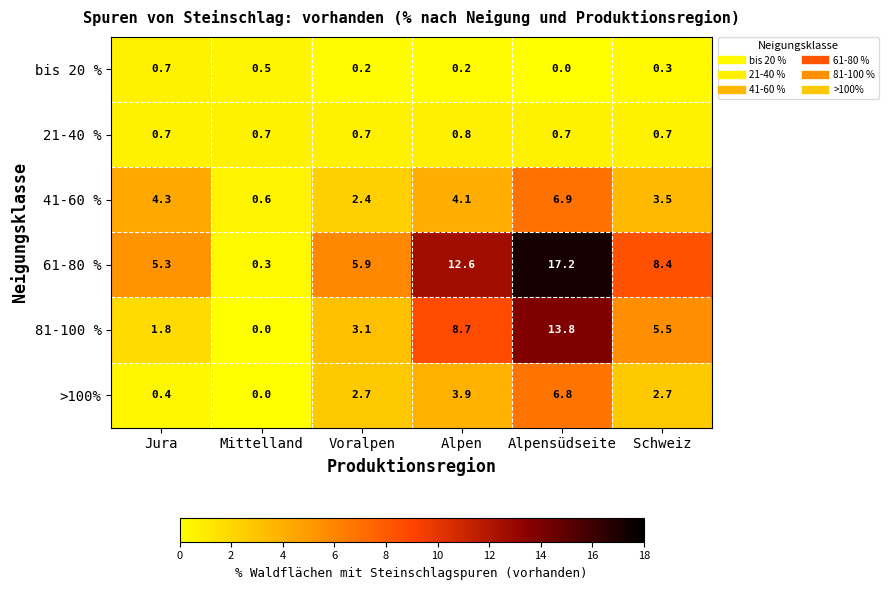

What is the difference between the maximum and minimum values in the 81-100 % series?

13.8